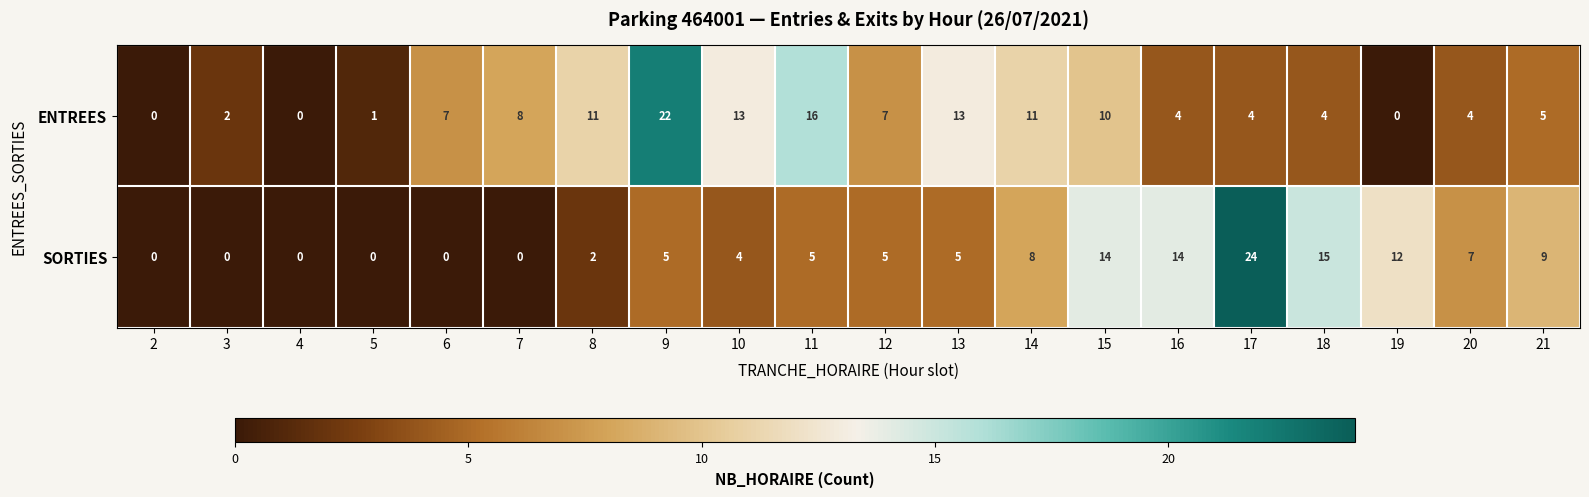

How many distinct data groups are displayed?

2